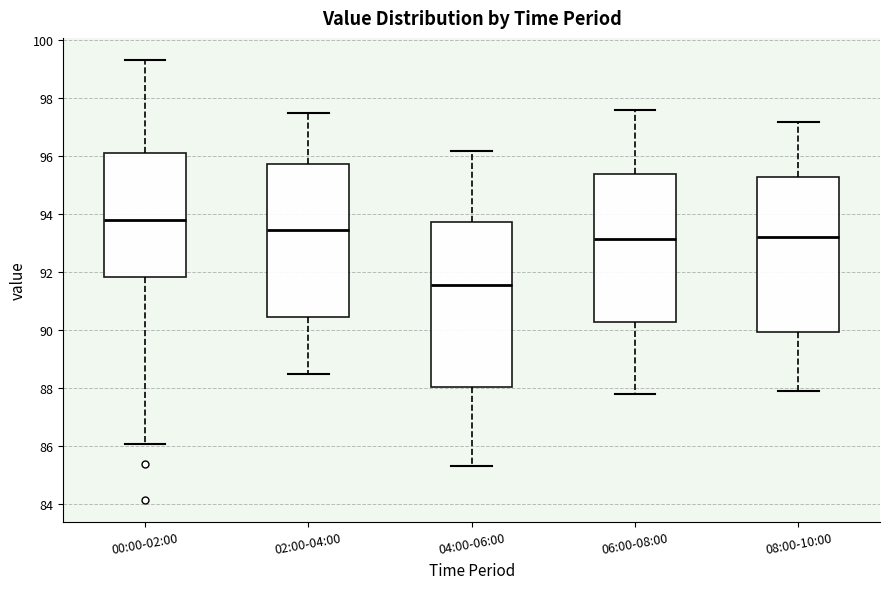

Which box is the tallest, from its lower edge to its upper edge?

04:00-06:00